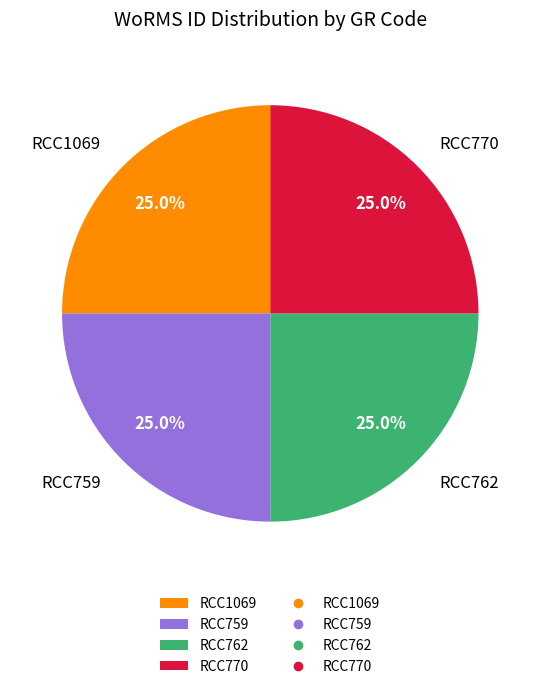

What is the ratio of the value at RCC759 to the value at RCC1069?

1.0